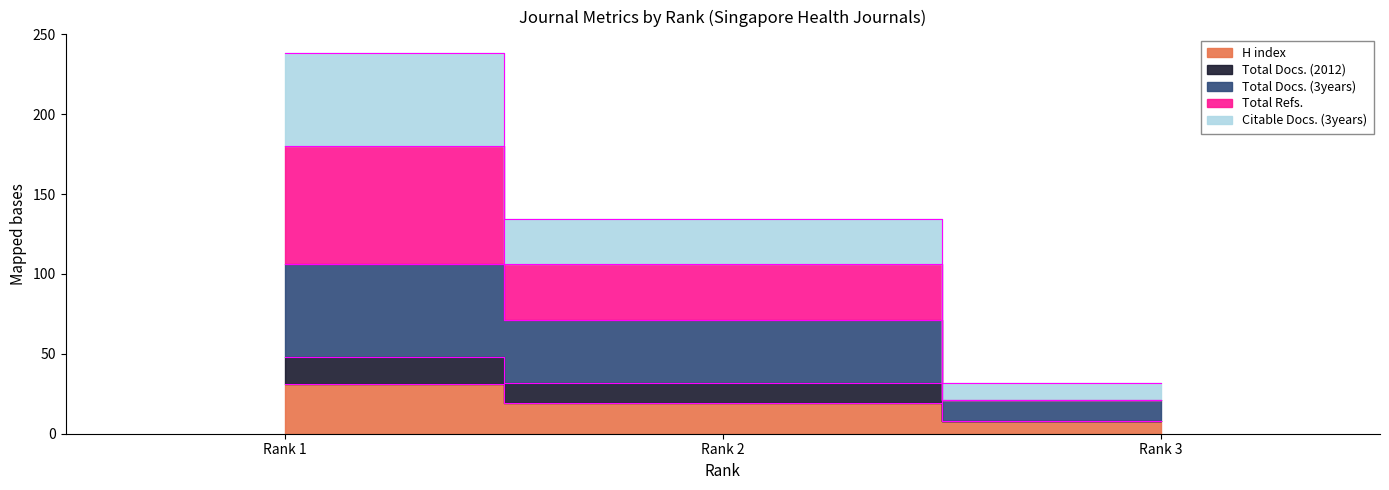

Which series has the widest spread of values?

Total Refs.